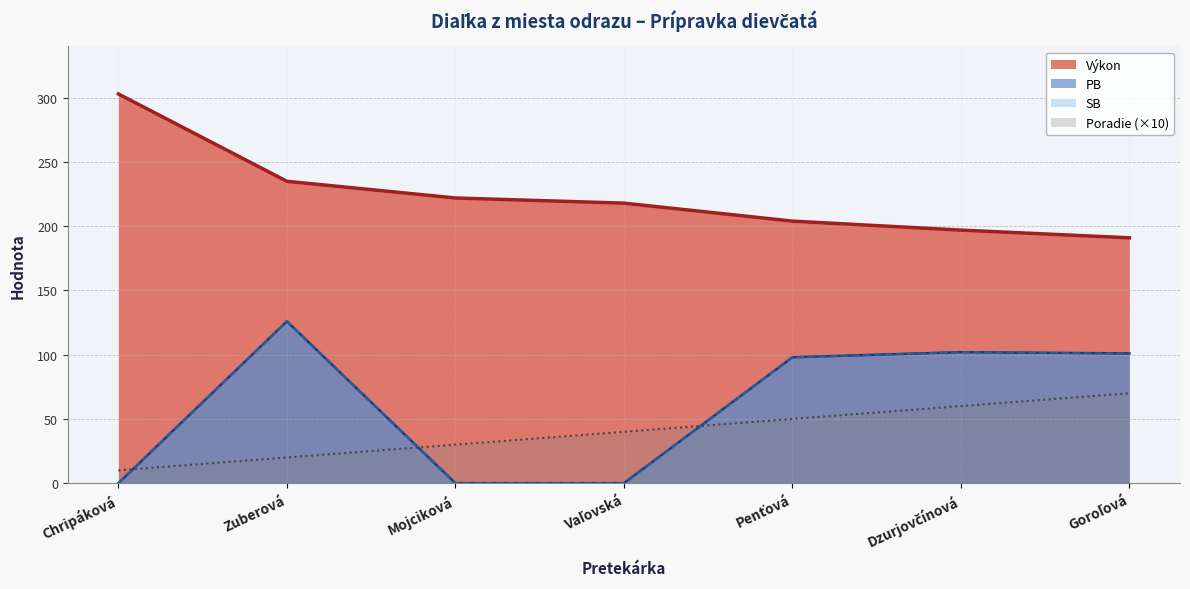

Which label corresponds to the largest value in the chart?

Chripáková